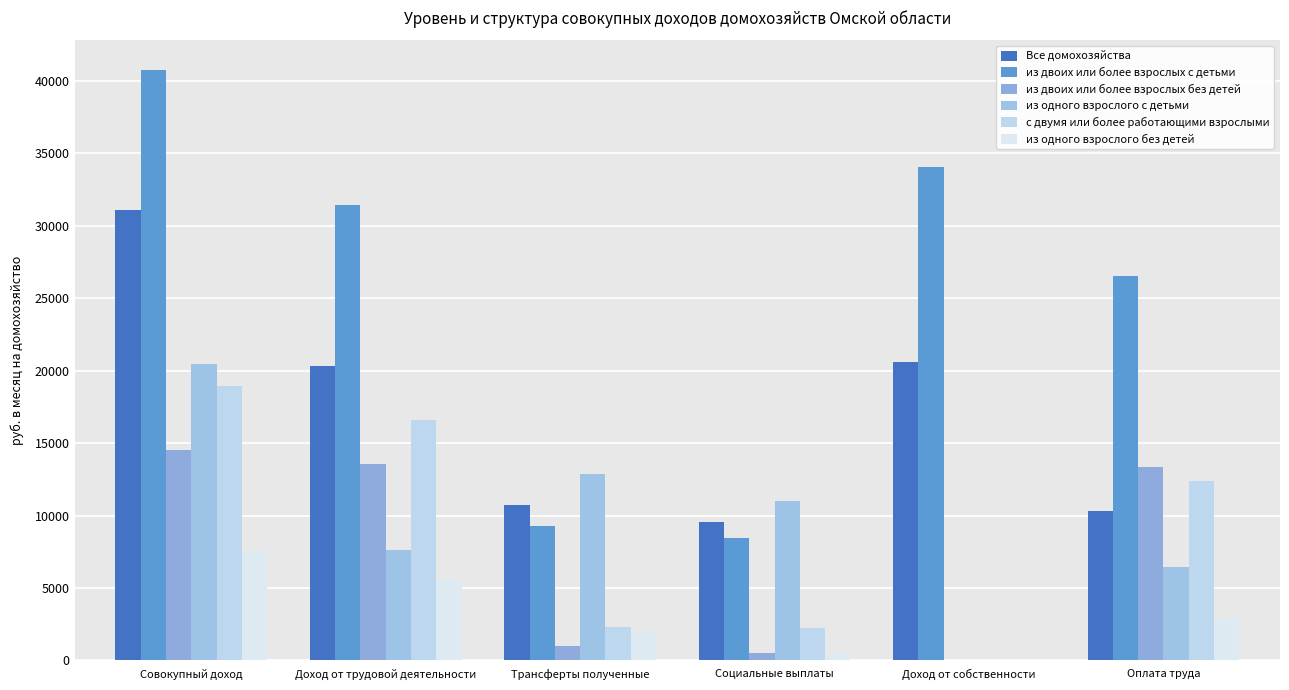

Which category has the lowest value in the Все домохозяйства series?

Социальные выплаты